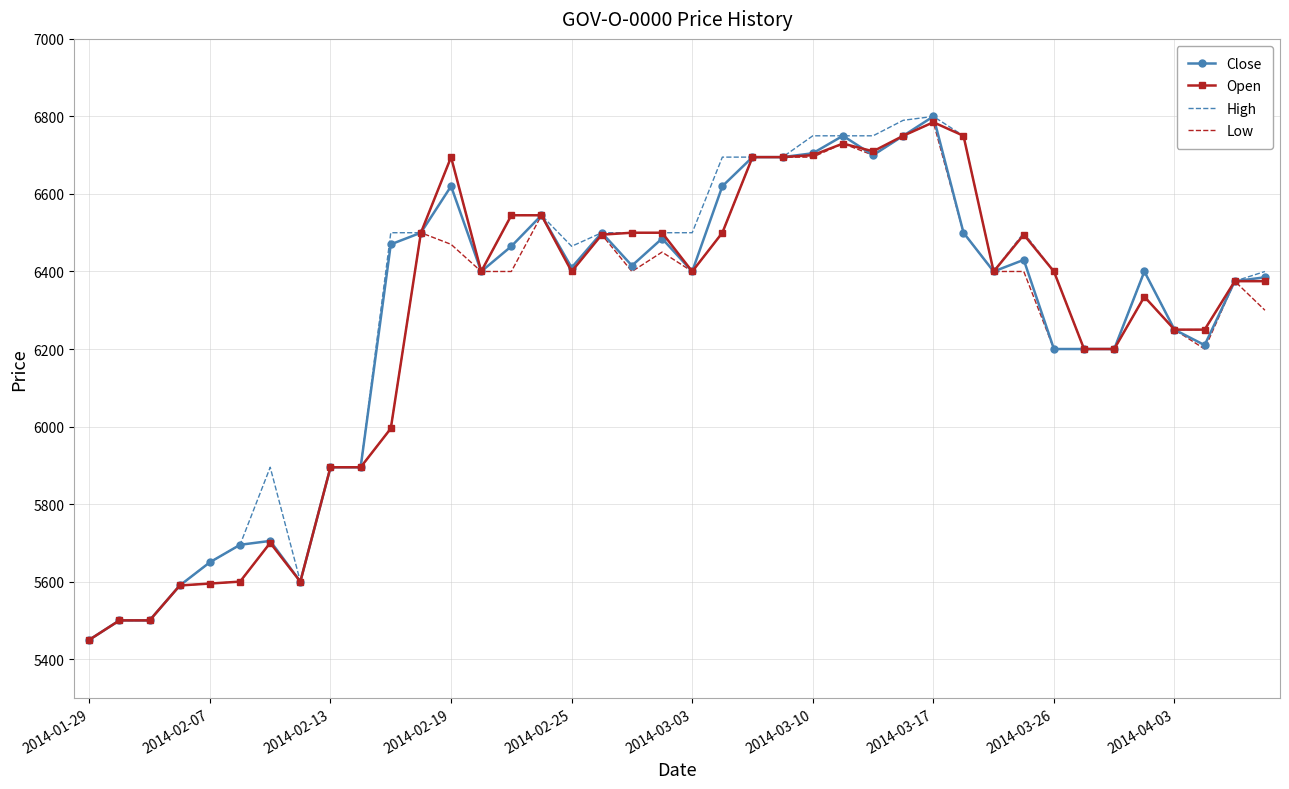

What is the sum of all Close values?

250955